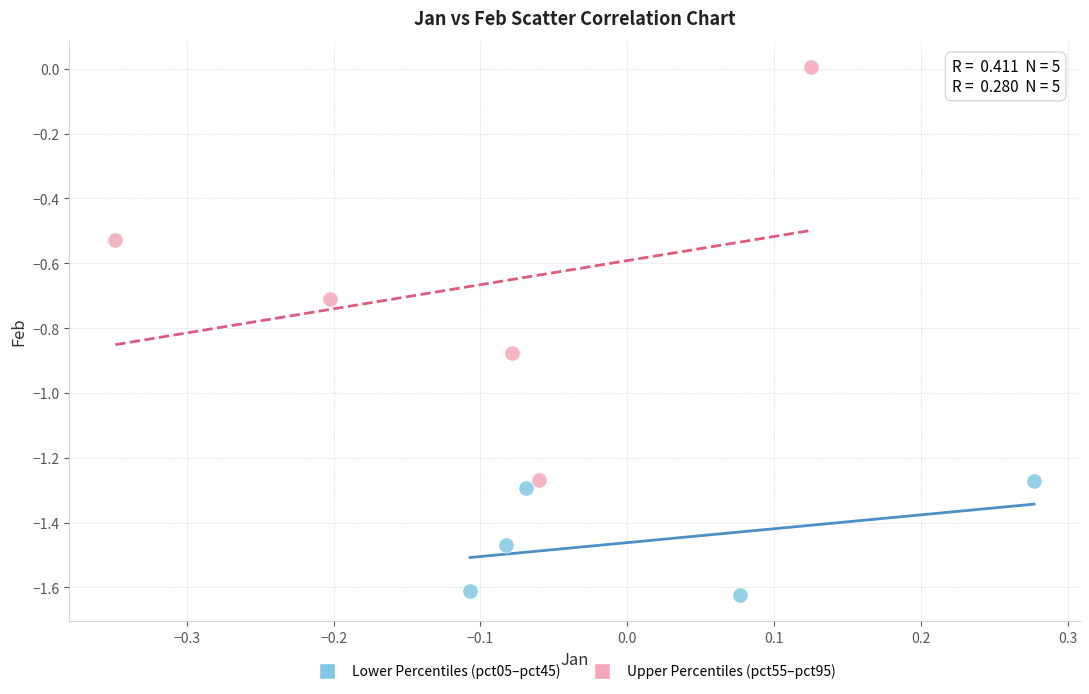

Which series has the largest Y range (max minus min)?

Upper Percentiles (pct55–pct95)